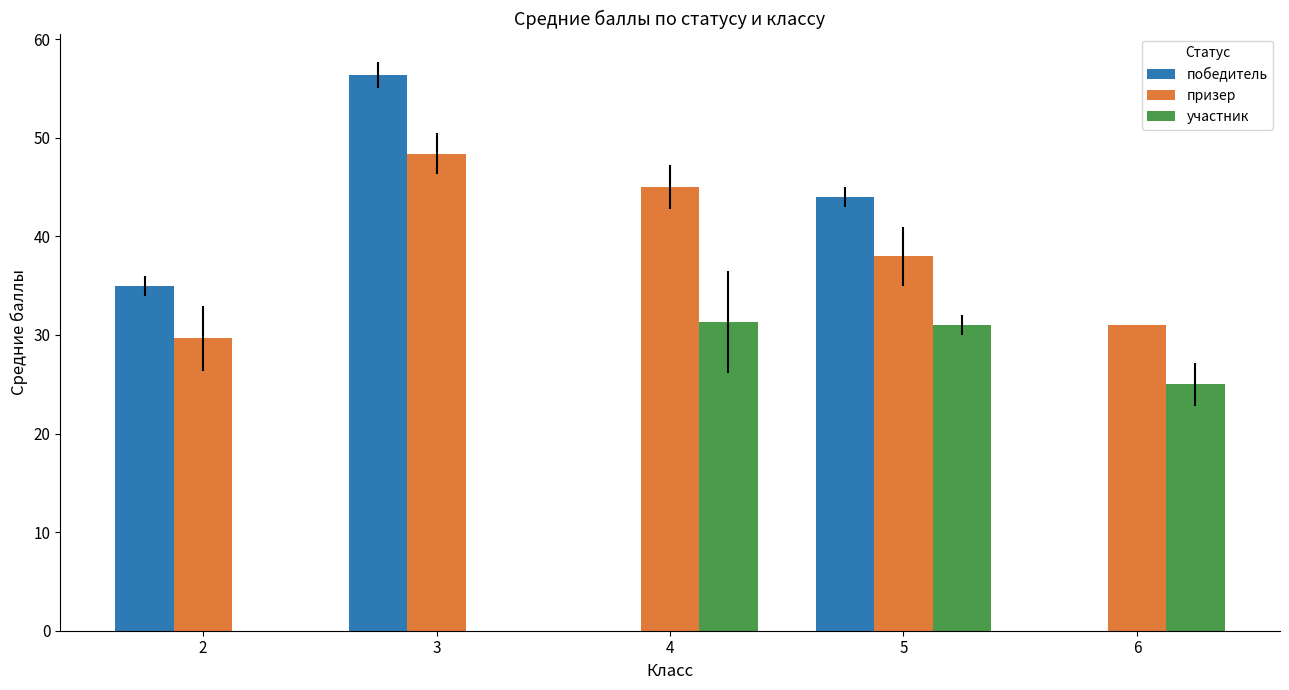

Reading left to right, what are all the values shown in this chart?

победитель: 35.0	56.4	0.0	44.0	0.0
призер: 29.7	48.4	45.0	38.0	31.0
участник: 0.0	0.0	31.3	31.0	25.0